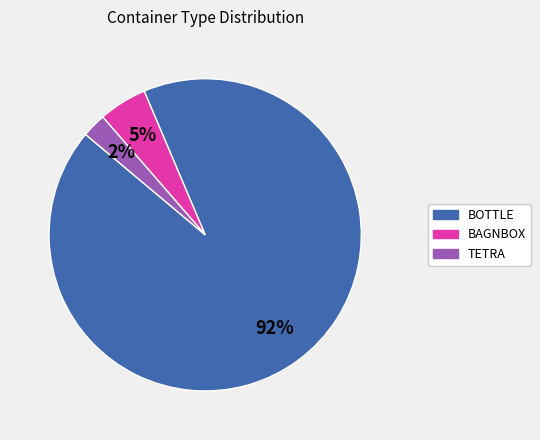

The TETRA slice represents 2% of the pie. True or false?

True